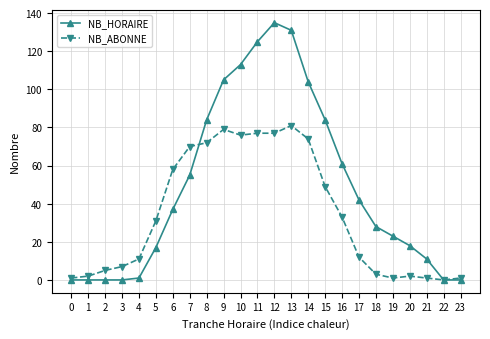

What is the difference between the second highest and second lowest values in the NB_HORAIRE series?

131